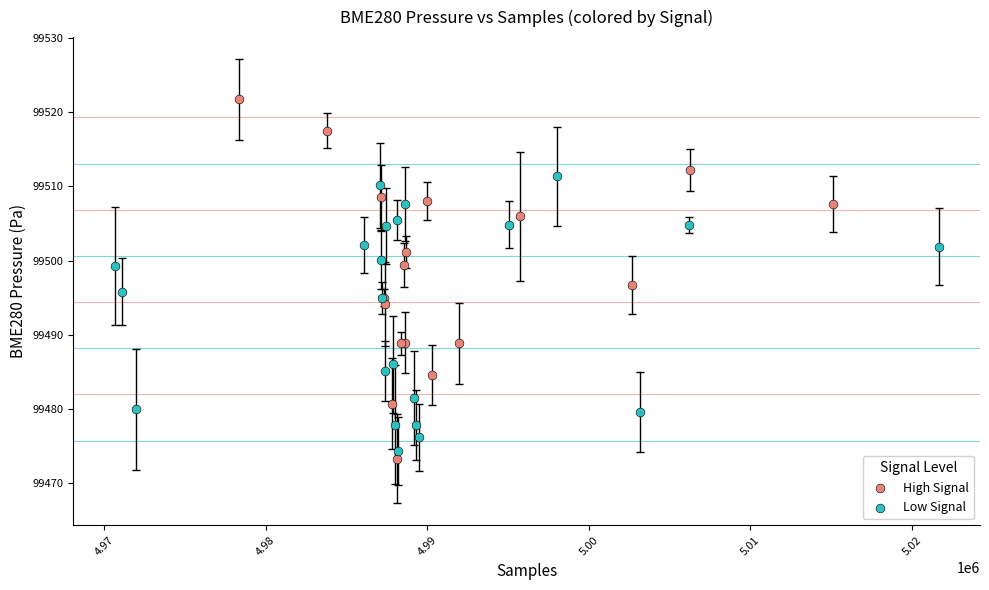

Which series reaches the maximum Y coordinate?

High Signal